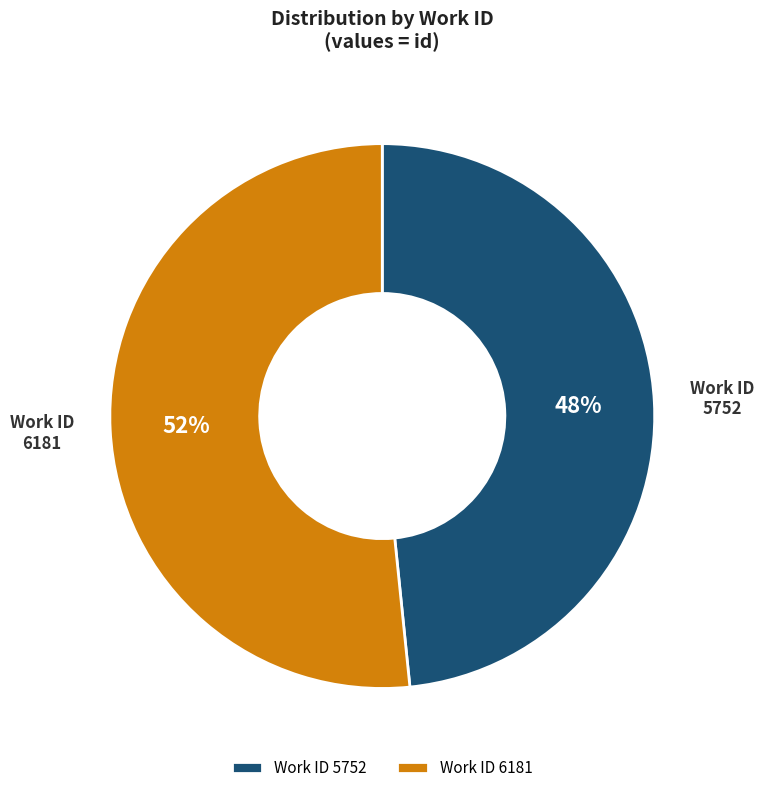

Is it true that Work ID 5752 is 61% of the pie?

False